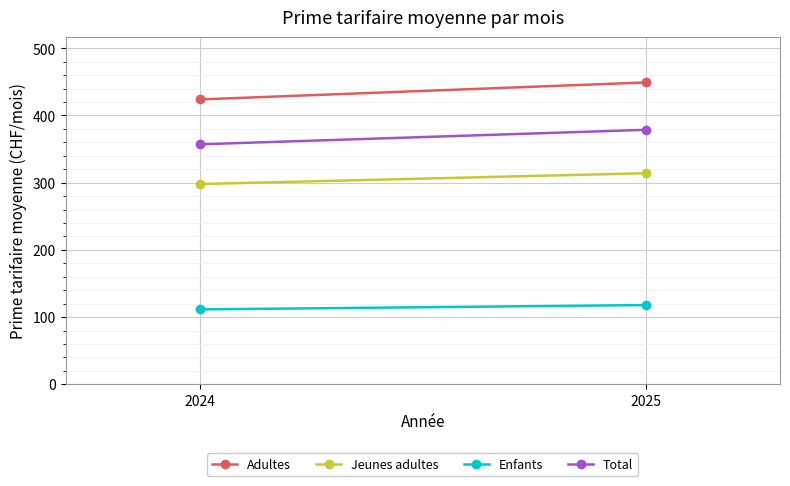

Which has a higher value, 2025 or 2024?

2025